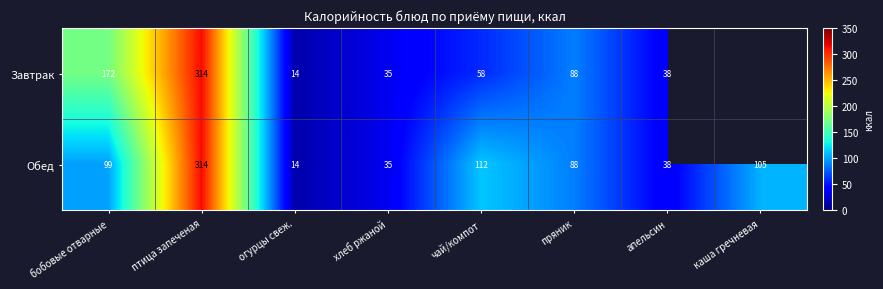

True or false: Обед has a value of 23.3 at хлеб ржаной.

False